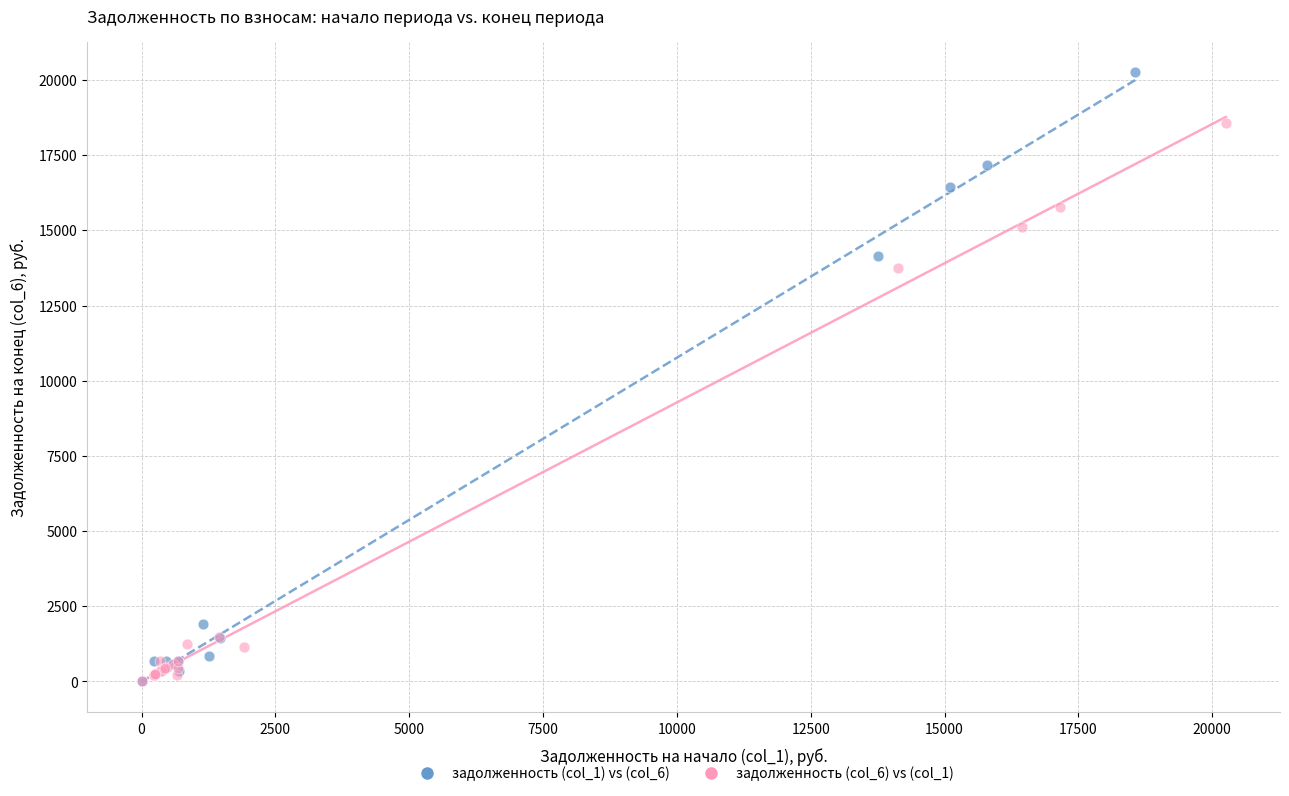

Which series reaches the maximum Y coordinate?

задолженность (col_1) vs (col_6)